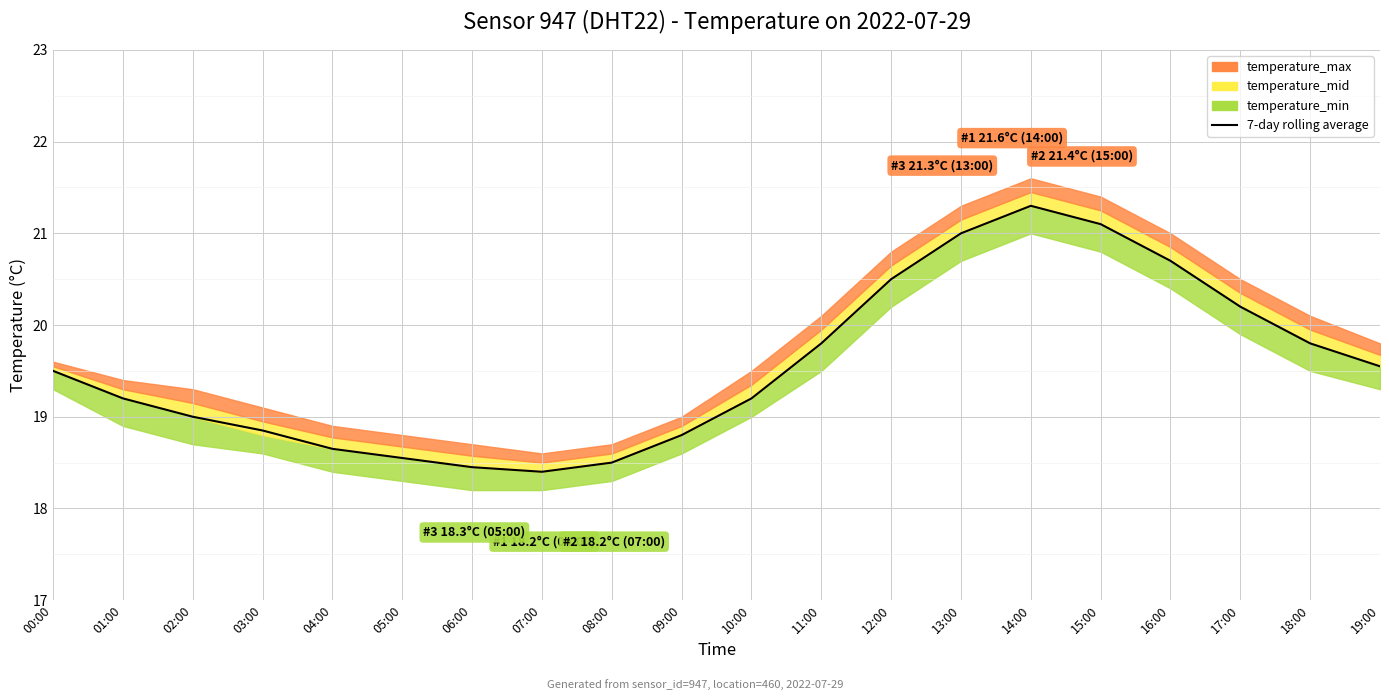

At which category does the chart reach its peak across all series?

14:00